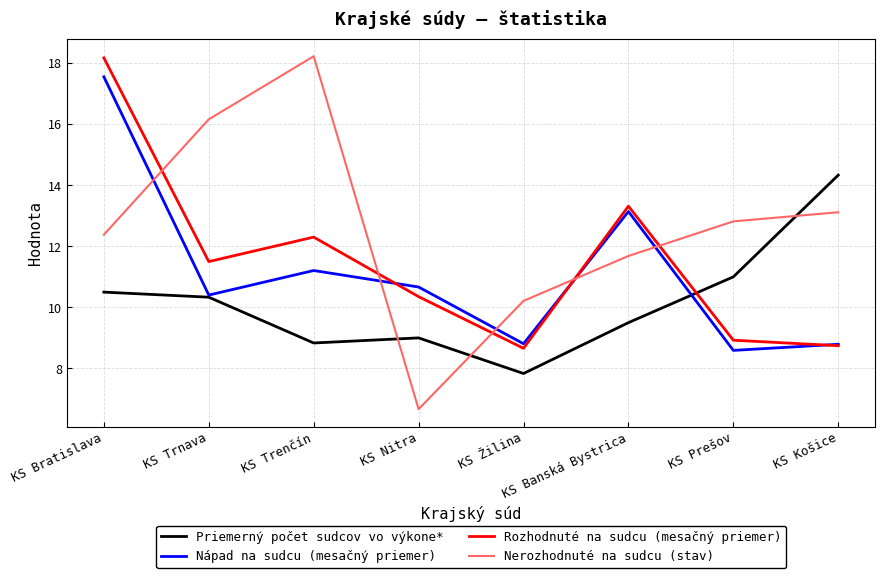

What is the total value across all series at KS Nitra?

36.7